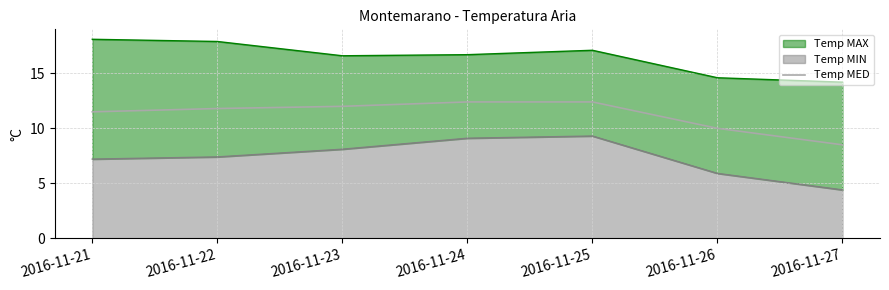

Where does the data first go above 11?

2016-11-21